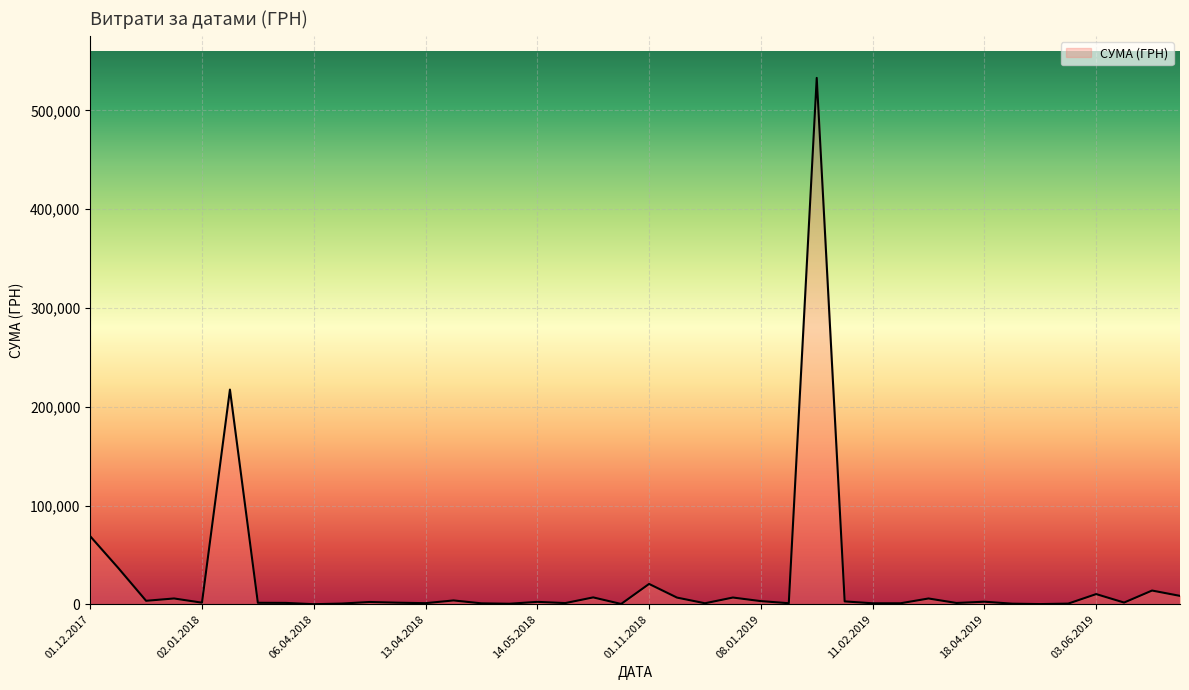

What is the difference between the maximum and minimum values?

532657.7